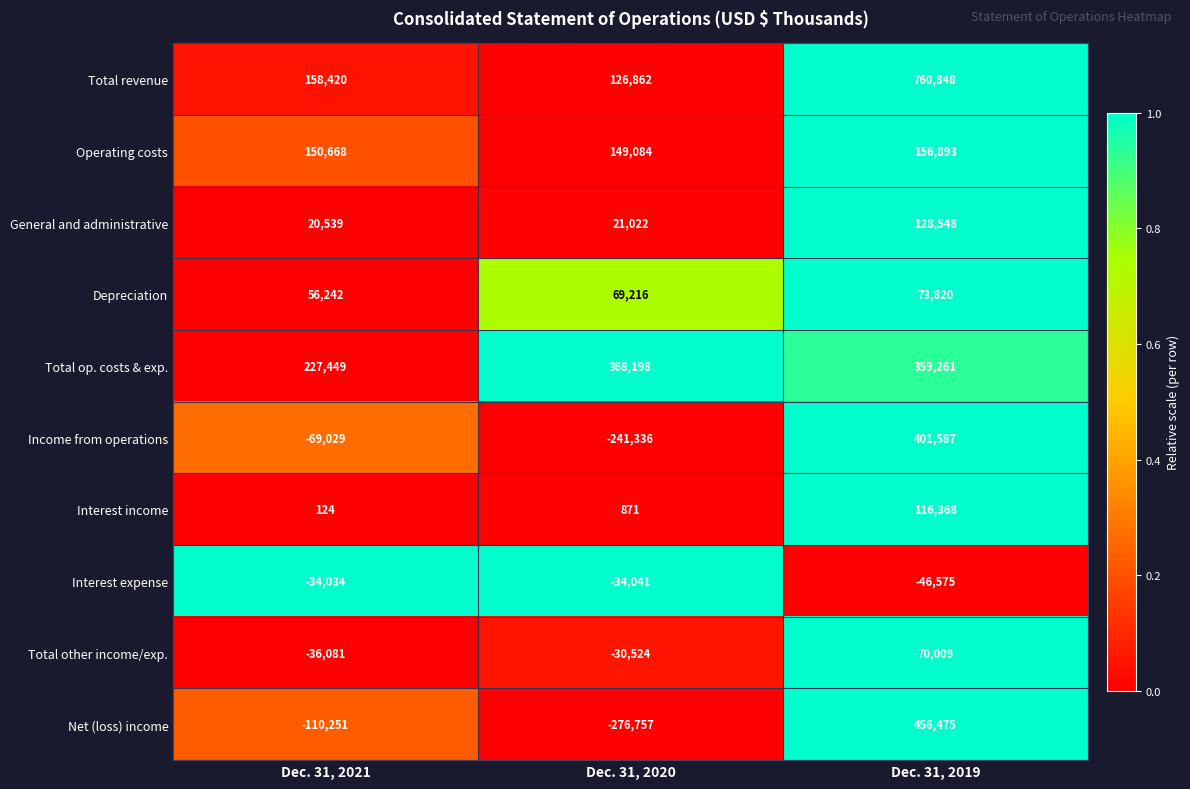

Between Dec. 31, 2020 and Dec. 31, 2019, which series saw the biggest shift?

Net (loss) income